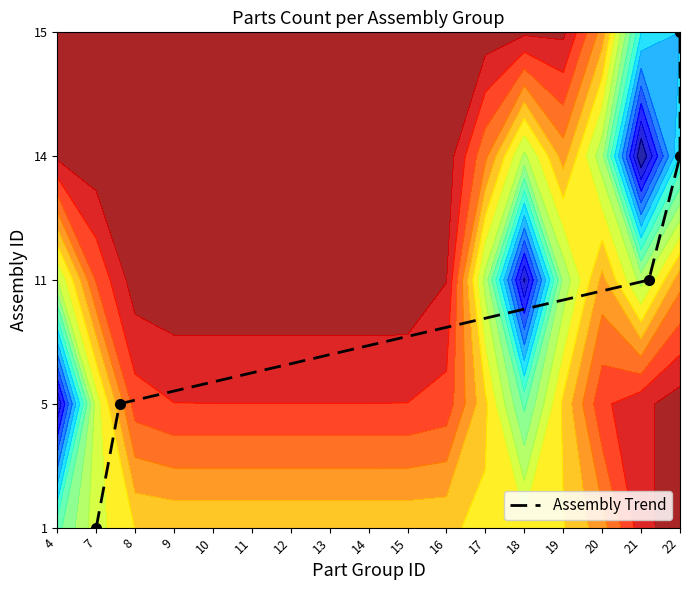

How many data points are less than 2?

2